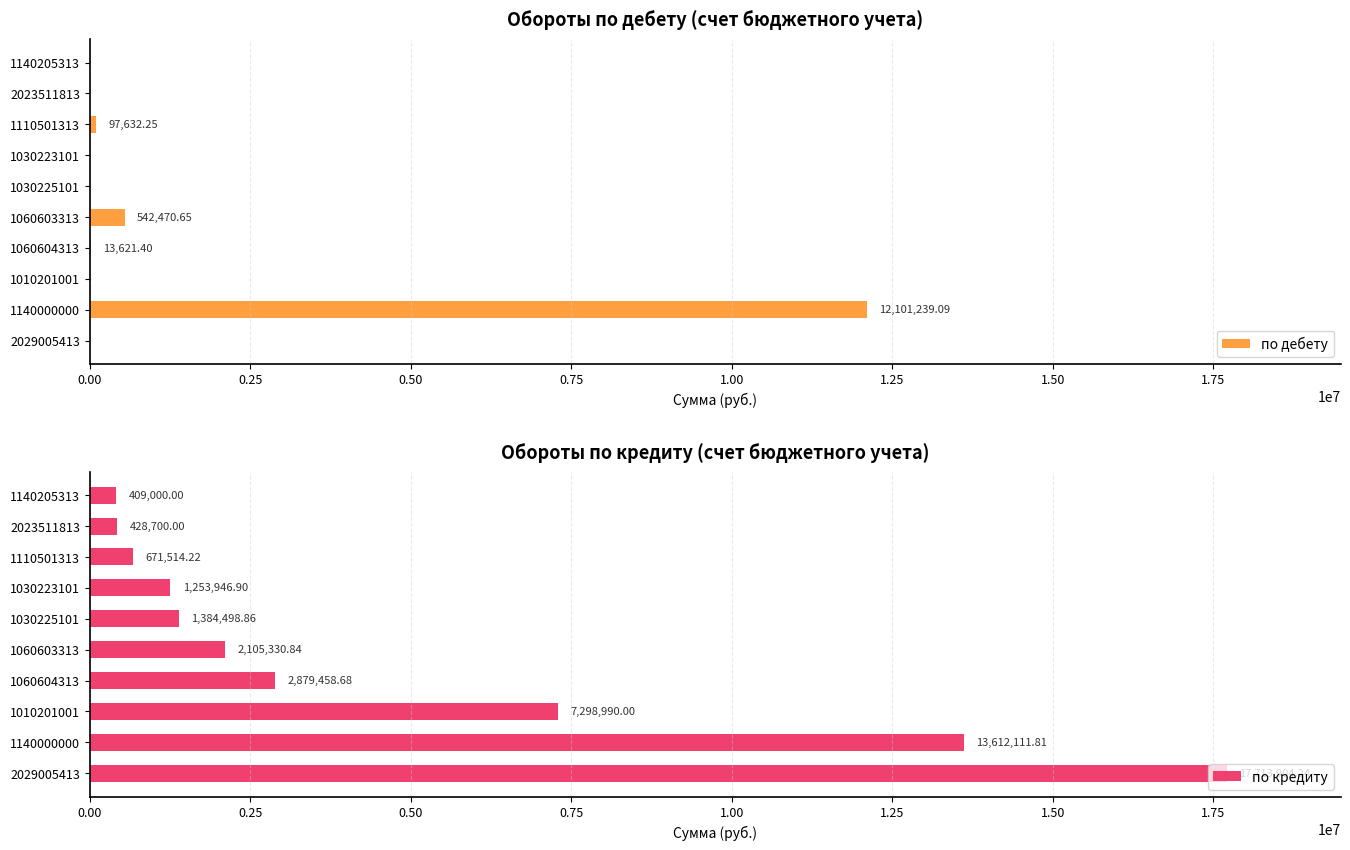

What is the average value of the по дебету series?

1275496.3